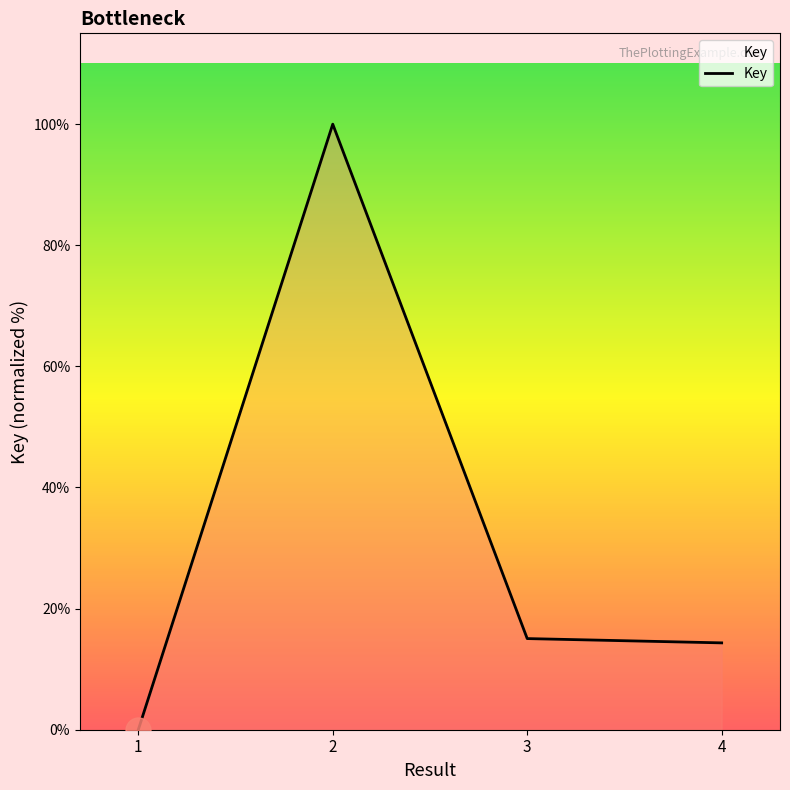

What is the change in value from 2 to 3?

-84.9